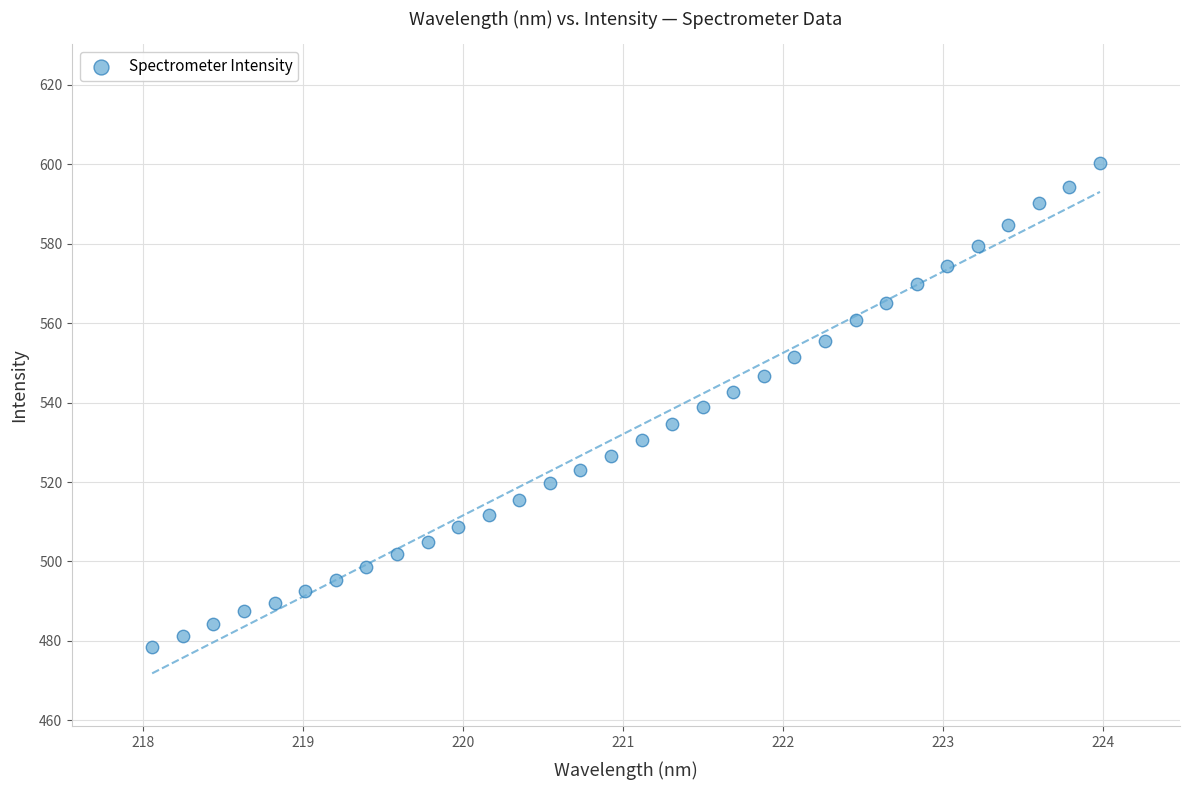

What is the range of Y values (max minus min)?

121.8